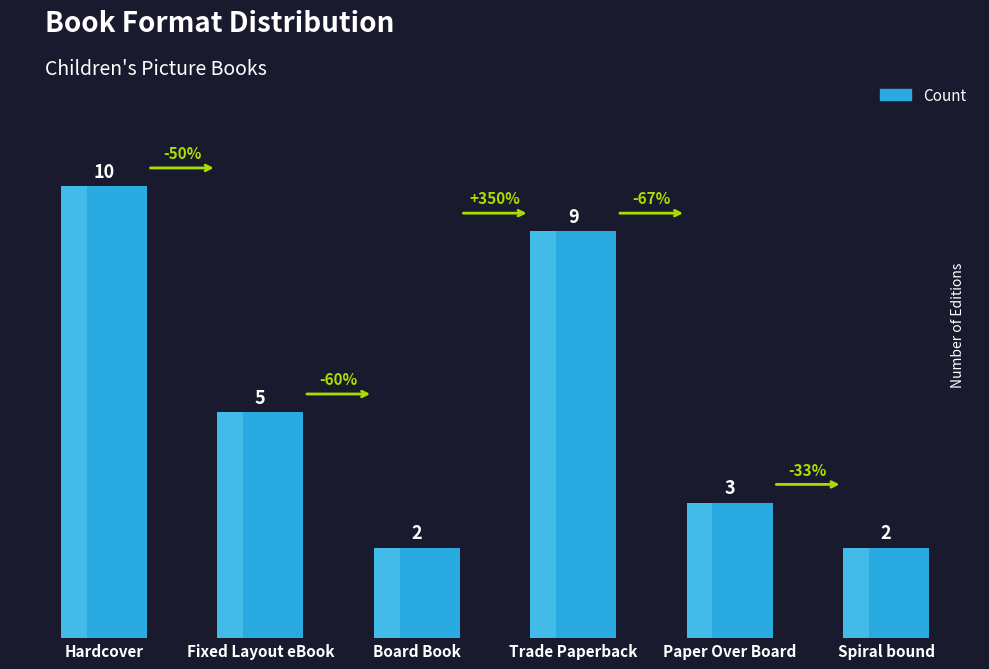

At which category does the chart reach its minimum across all series?

Board Book